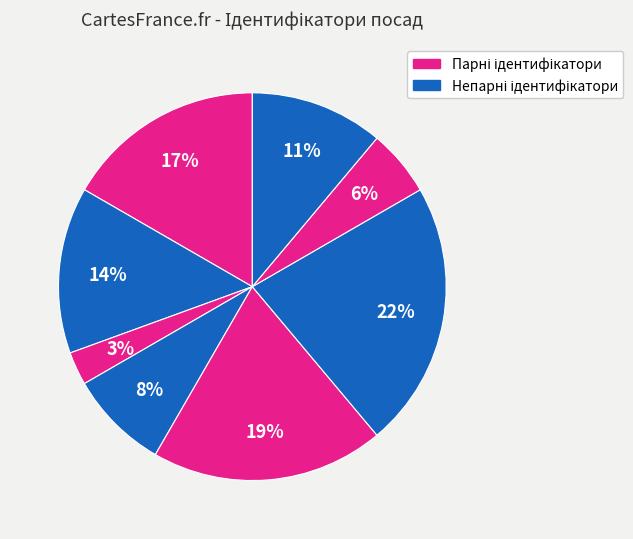

Count the number of slices in the pie.

8